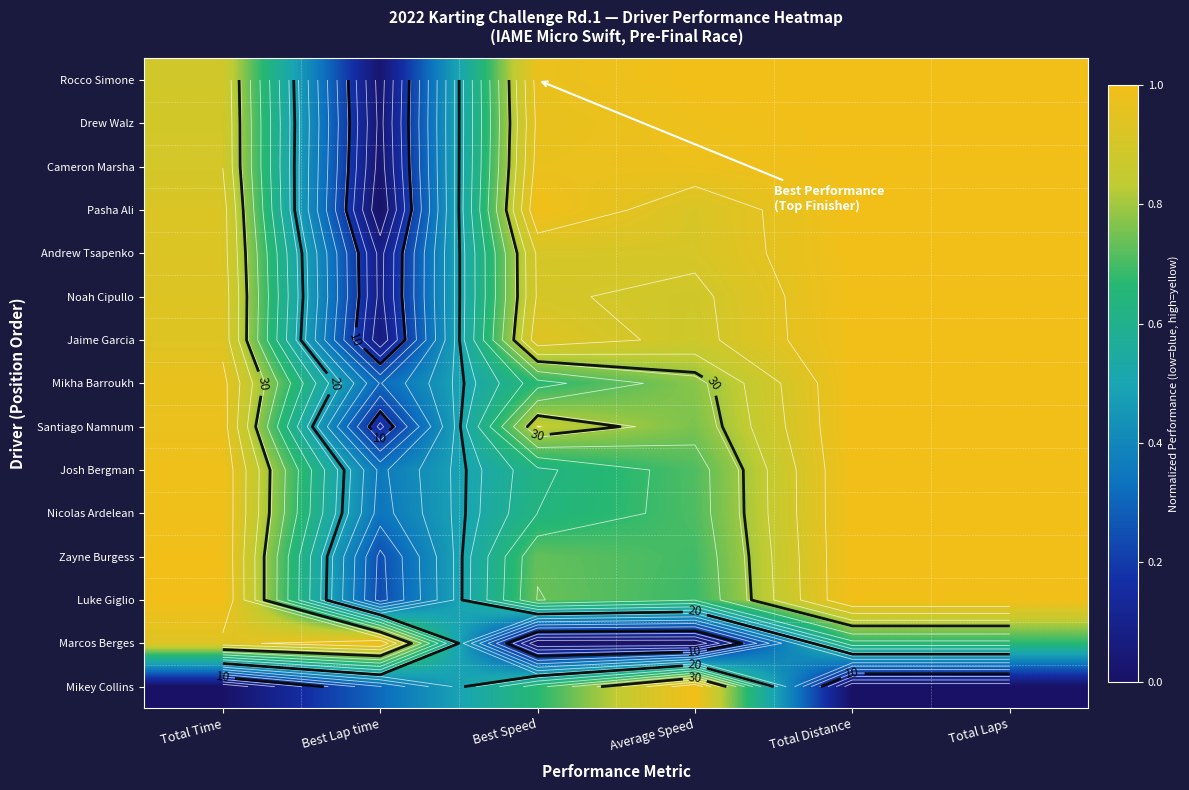

Between Average Speed and Total Distance, which series saw the biggest shift?

Mikey Collins